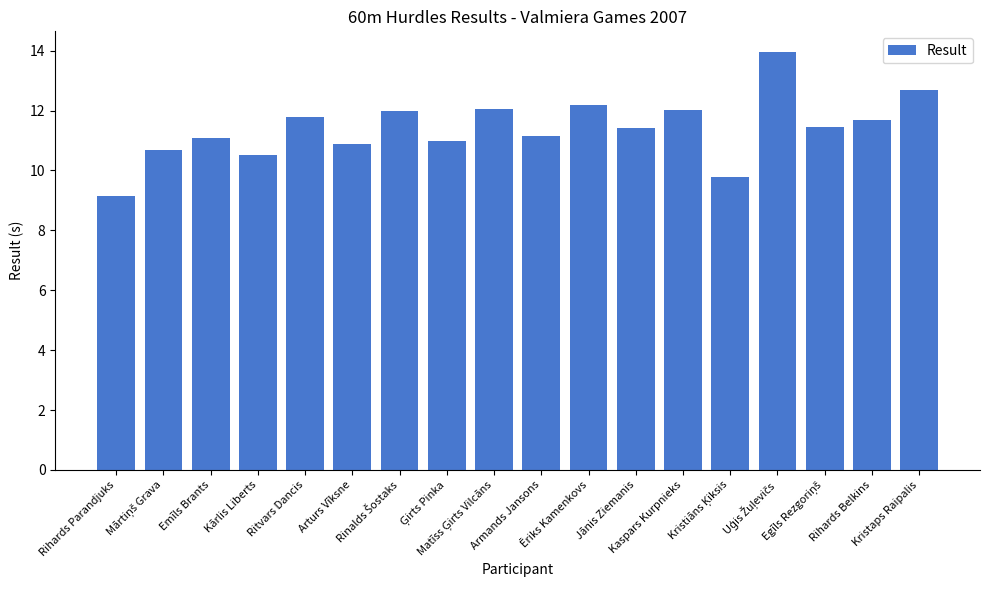

What is the value of the 17th bar from the left?

11.7